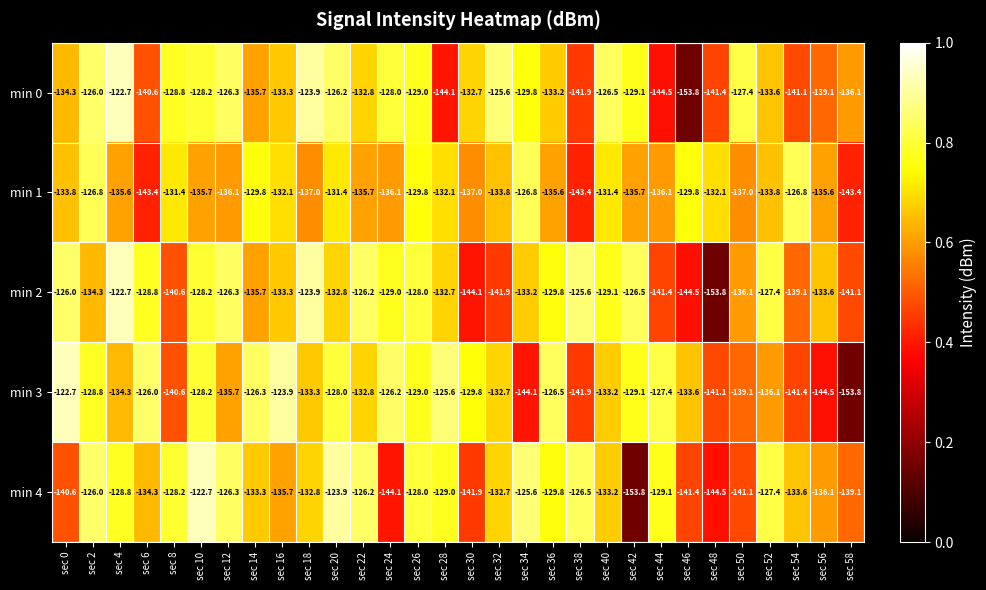

Rank the series at sec 20 from highest to lowest value.

min 4, min 0, min 3, min 1, min 2